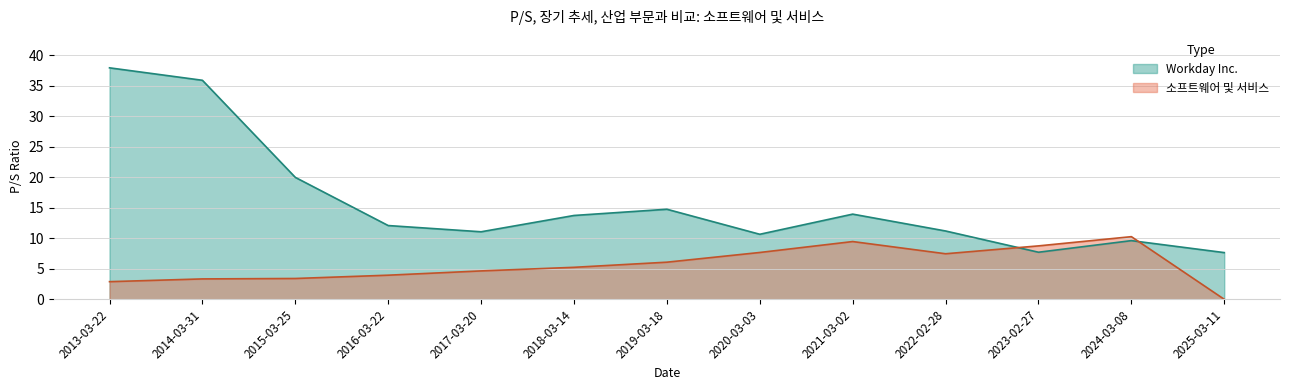

What is the maximum value shown in the chart?

37.9